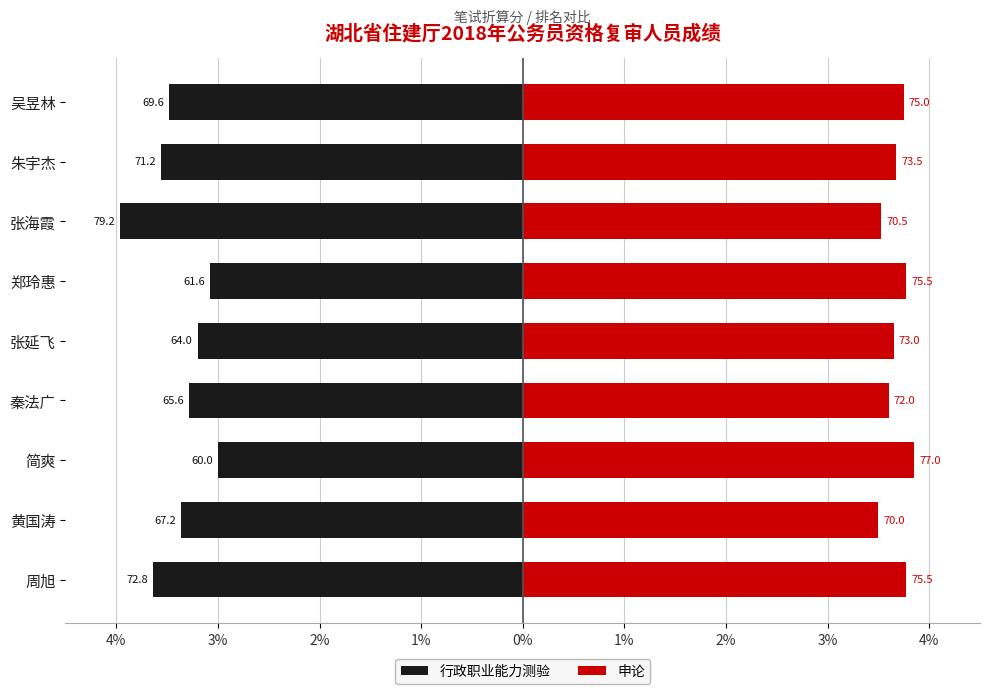

The value of 申论 at 黄国涛 is 3.5. True or false?

True